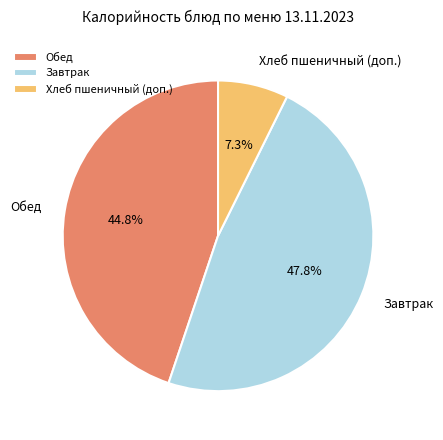

What is the ratio of the value at Обед to the value at Хлеб пшеничный (доп.)?

6.1